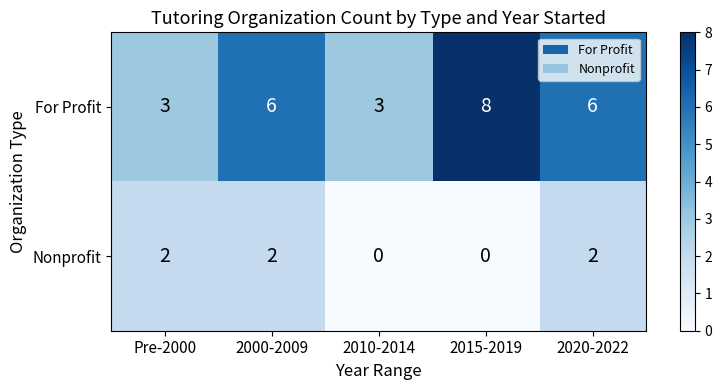

How many Nonprofit values are between 0 and 2?

5